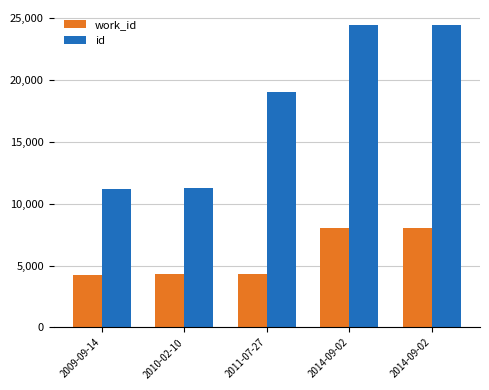

True or false: id has a value of 18497 at 2009-09-14.

False